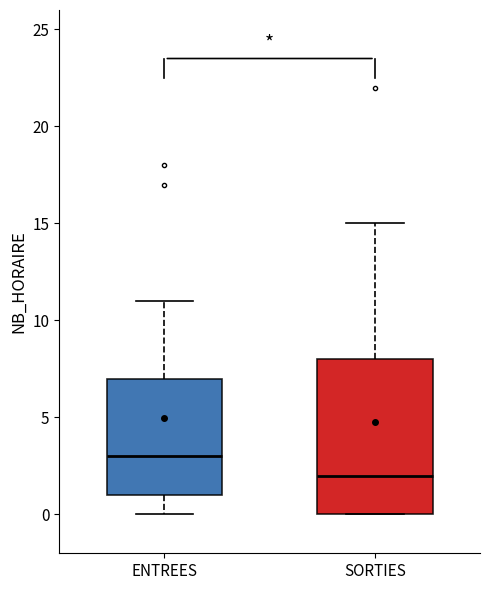

Comparing the boxes themselves (not the whiskers), which one is the tallest?

SORTIES